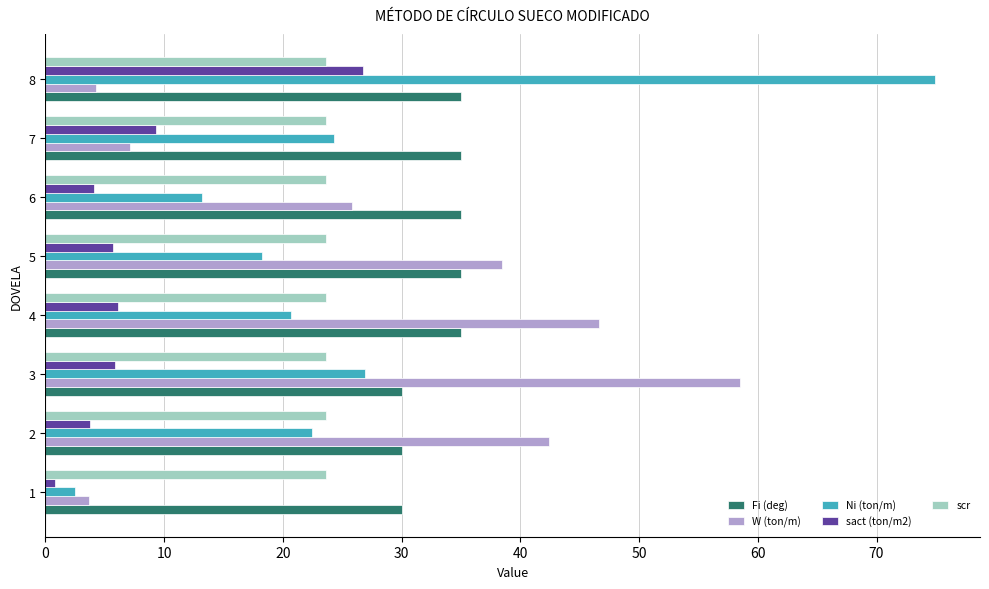

Is it true that W (ton/m) equals 7.2 at 8?

False